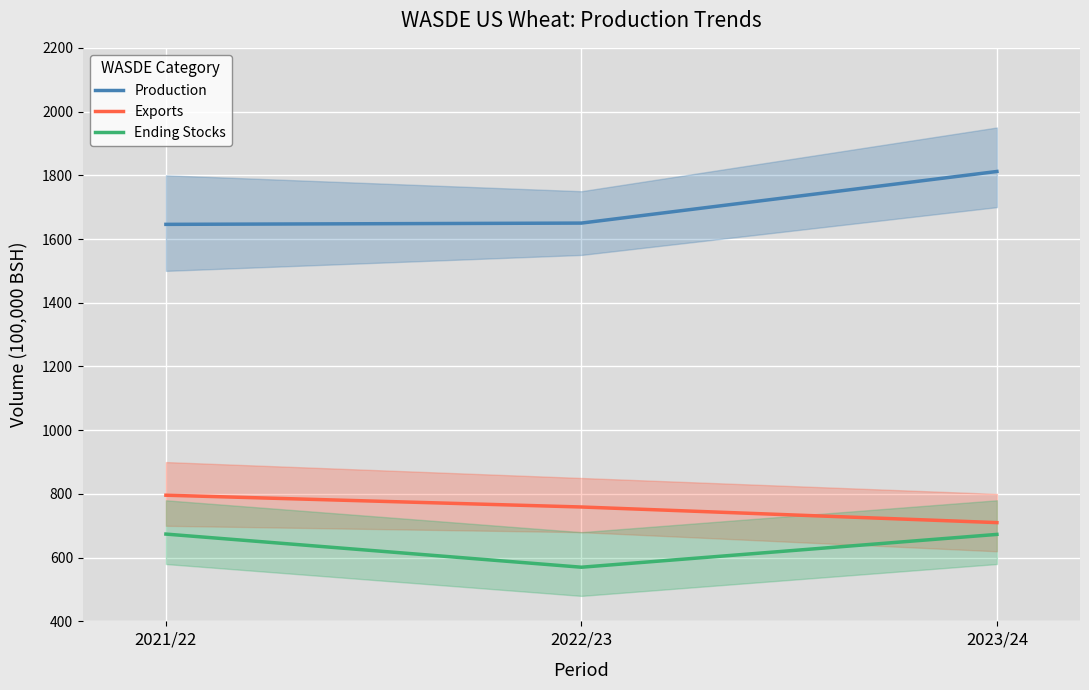

True or false: Production has a value of 1650 at 2022/23.

True